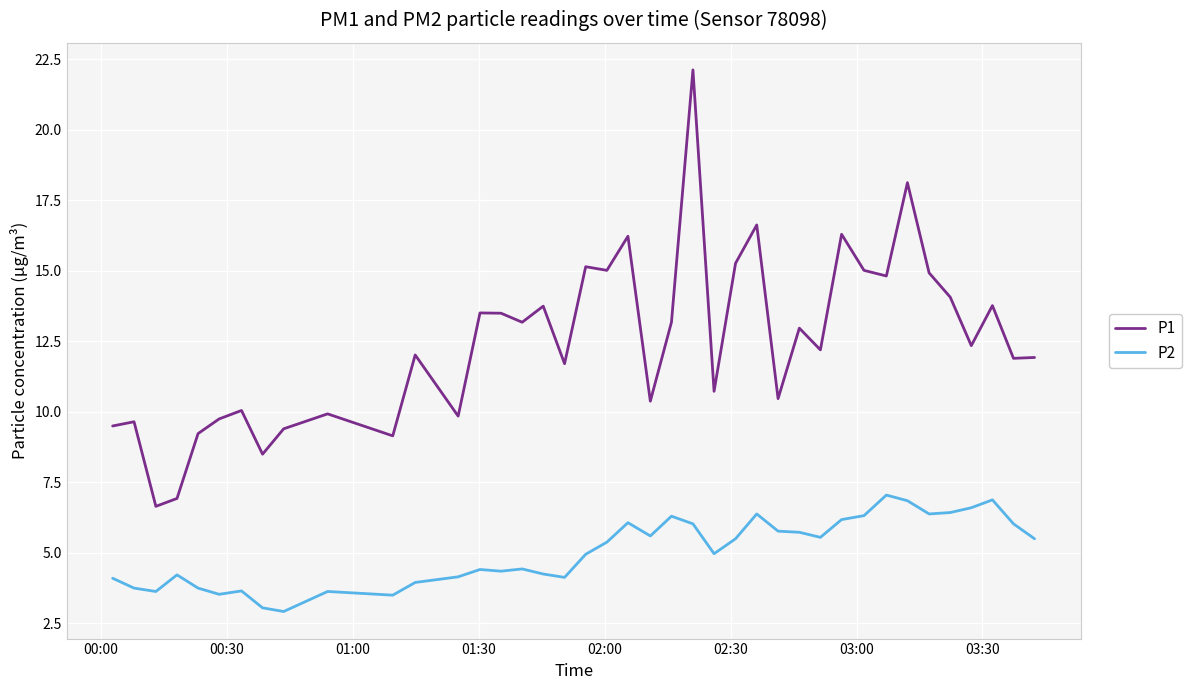

At how many categories does at least one series exceed 18?

2